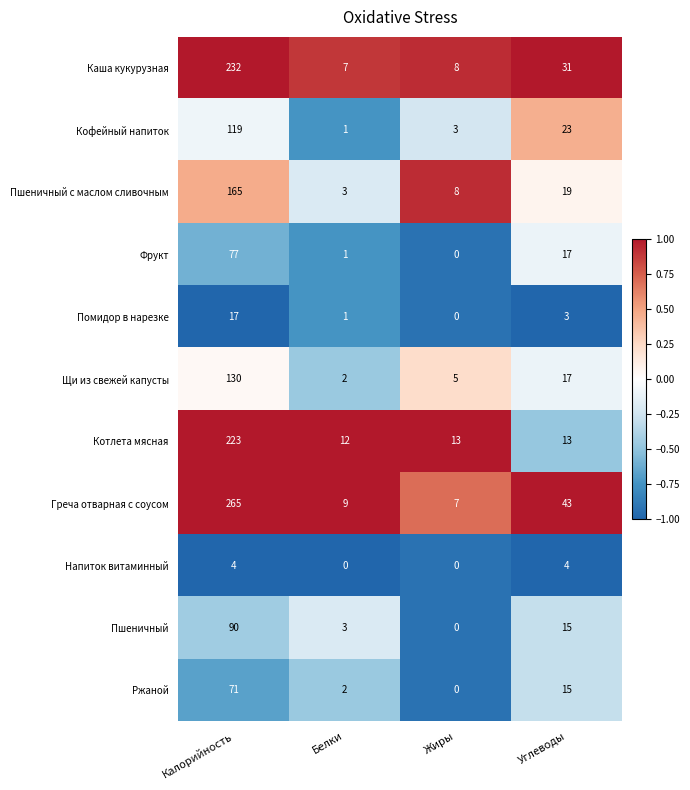

Is it true that Напиток витаминный equals 0 at Жиры?

True